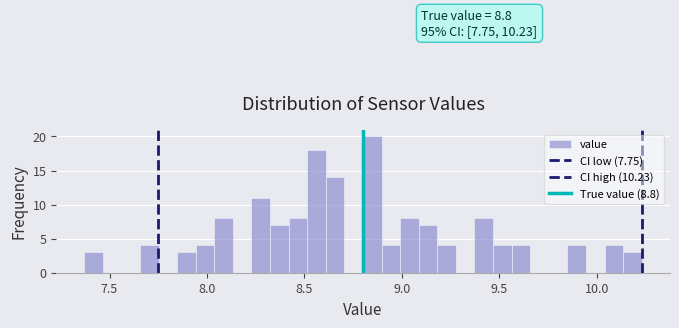

Read against the x-axis, roughly where is the centre of the tallest bar?

8.85